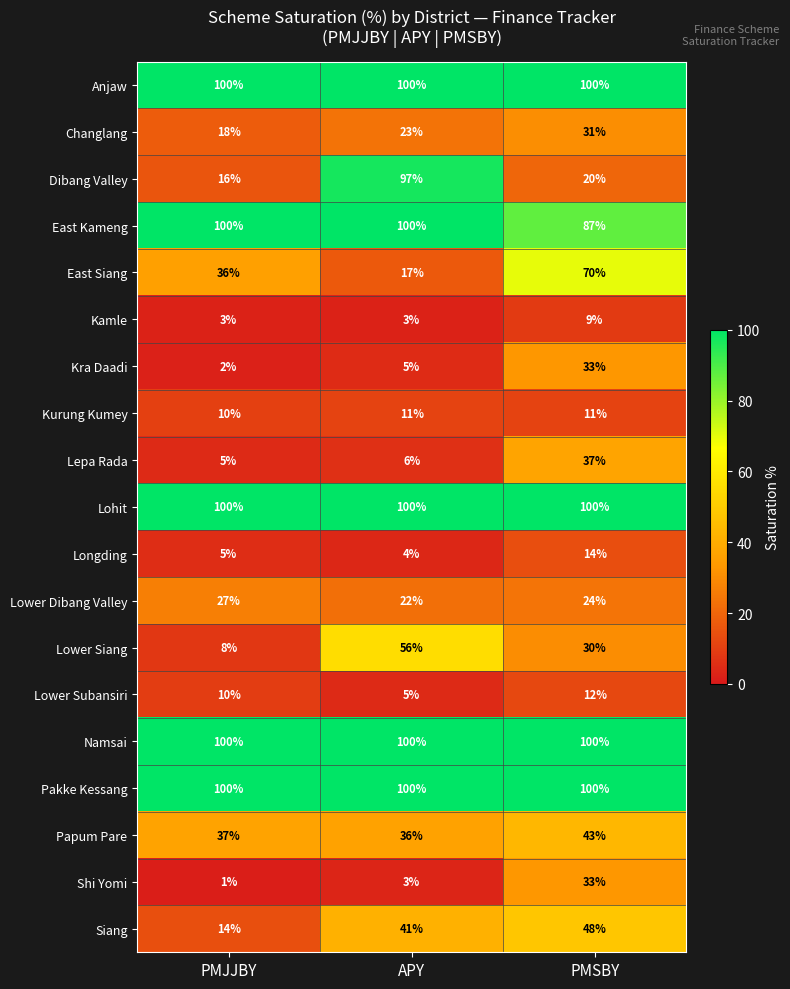

What is the total value across all series at APY?

829